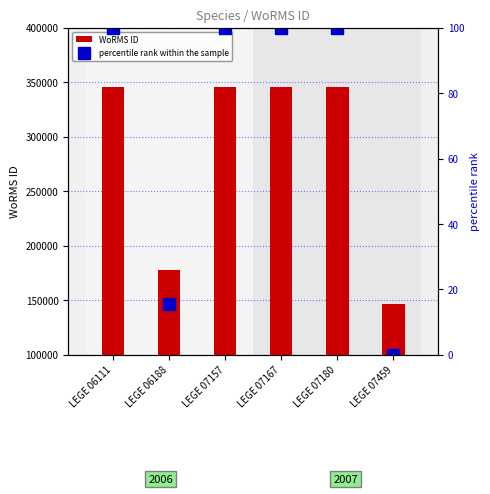

How many values in the percentile rank within the sample series are below 100?

2